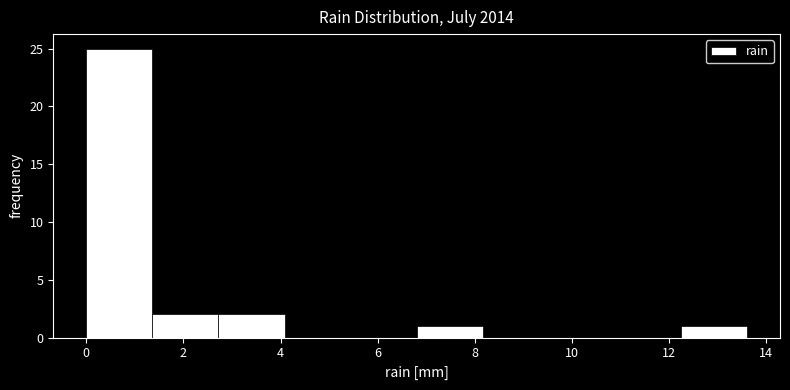

Which range on the x-axis has the tallest bar?

0.00 to 1.36